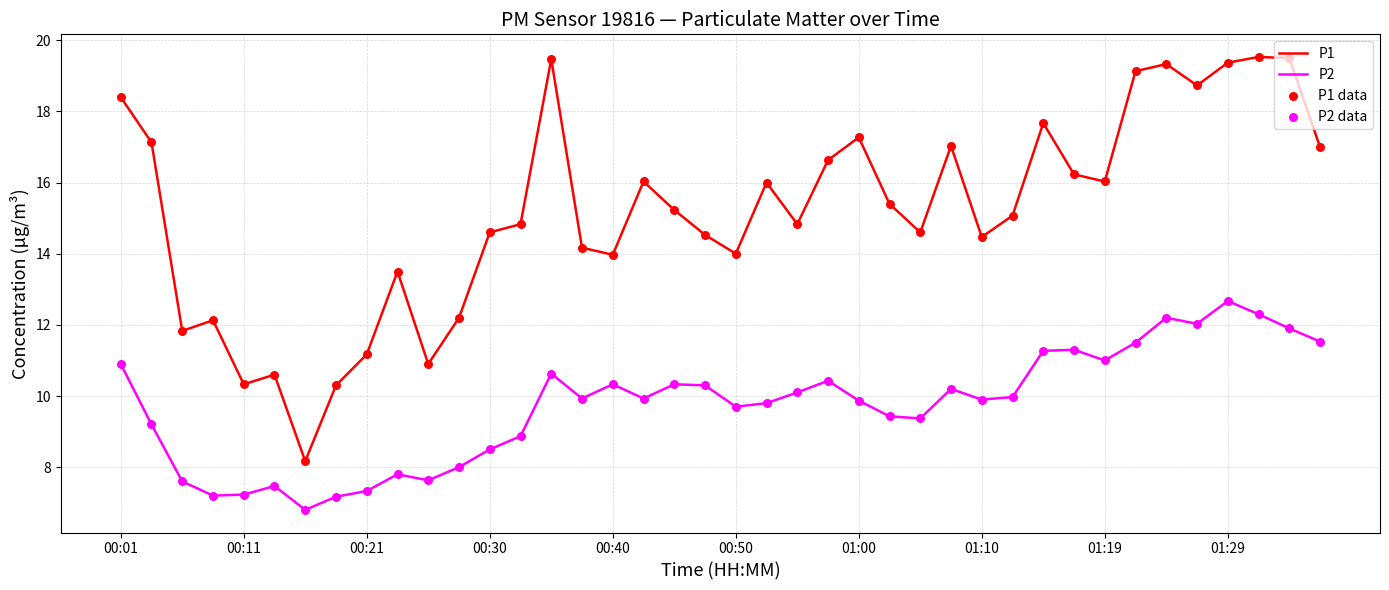

Which series has the largest total across all categories?

P1